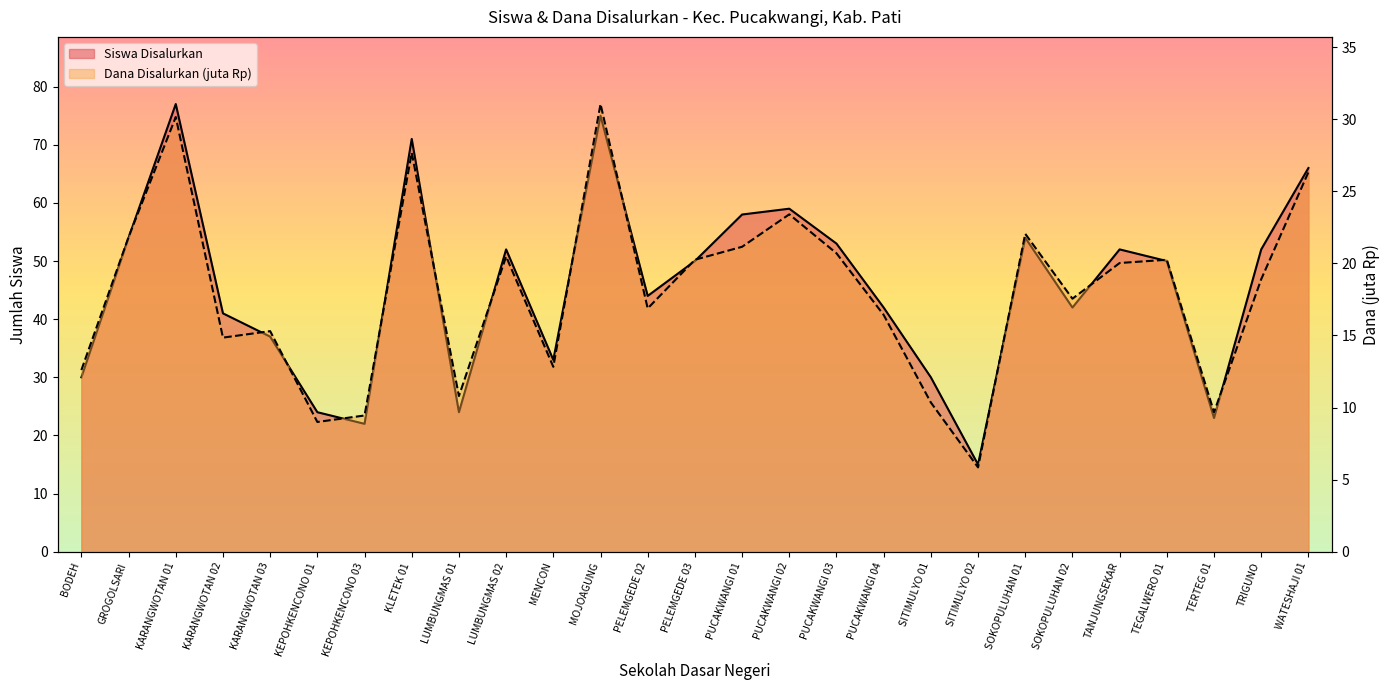

Reading right to left, list all the values displayed in this chart.

Siswa Disalurkan: WATESHAJI 01=66.0	TRIGUNO=52.0	TERTEG 01=23.0	TEGALWERO 01=50.0	TANJUNGSEKAR=52.0	SOKOPULUHAN 02=42.0	SOKOPULUHAN 01=54.0	SITIMULYO 02=15.0	SITIMULYO 01=30.0	PUCAKWANGI 04=42.0	PUCAKWANGI 03=53.0	PUCAKWANGI 02=59.0	PUCAKWANGI 01=58.0	PELEMGEDE 03=50.0	PELEMGEDE 02=44.0	MOJOAGUNG=75.0	MENCON=33.0	LUMBUNGMAS 02=52.0	LUMBUNGMAS 01=24.0	KLETEK 01=71.0	KEPOHKENCONO 03=22.0	KEPOHKENCONO 01=24.0	KARANGWOTAN 03=37.0	KARANGWOTAN 02=41.0	KARANGWOTAN 01=77.0	GROGOLSARI=54.0	BODEH=30.0
Dana Disalurkan (juta): WATESHAJI 01=26.3	TRIGUNO=18.9	TERTEG 01=9.7	TEGALWERO 01=20.2	TANJUNGSEKAR=20.0	SOKOPULUHAN 02=17.6	SOKOPULUHAN 01=22.1	SITIMULYO 02=5.8	SITIMULYO 01=10.3	PUCAKWANGI 04=16.4	PUCAKWANGI 03=20.7	PUCAKWANGI 02=23.4	PUCAKWANGI 01=21.1	PELEMGEDE 03=20.2	PELEMGEDE 02=16.9	MOJOAGUNG=31.1	MENCON=12.8	LUMBUNGMAS 02=20.5	LUMBUNGMAS 01=10.8	KLETEK 01=27.7	KEPOHKENCONO 03=9.4	KEPOHKENCONO 01=9.0	KARANGWOTAN 03=15.3	KARANGWOTAN 02=14.8	KARANGWOTAN 01=30.1	GROGOLSARI=21.8	BODEH=12.6